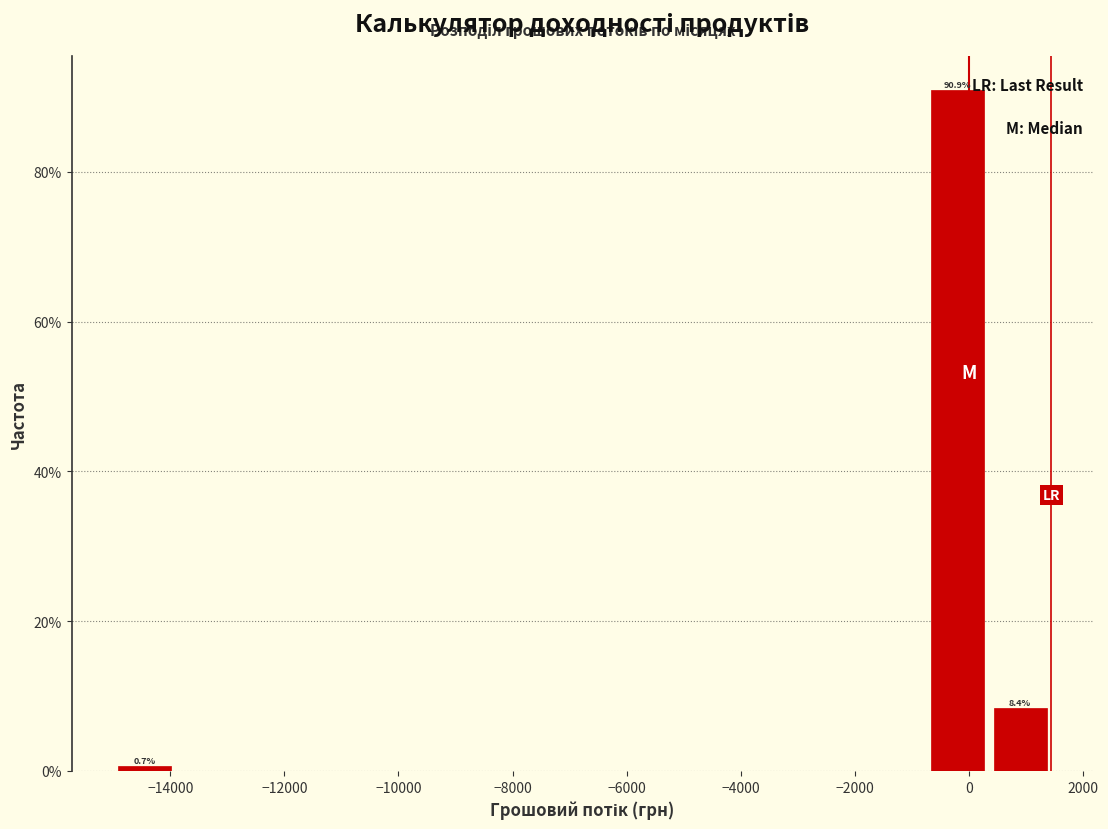

Over which range of the x-axis is the bar tallest?

-800 to 400